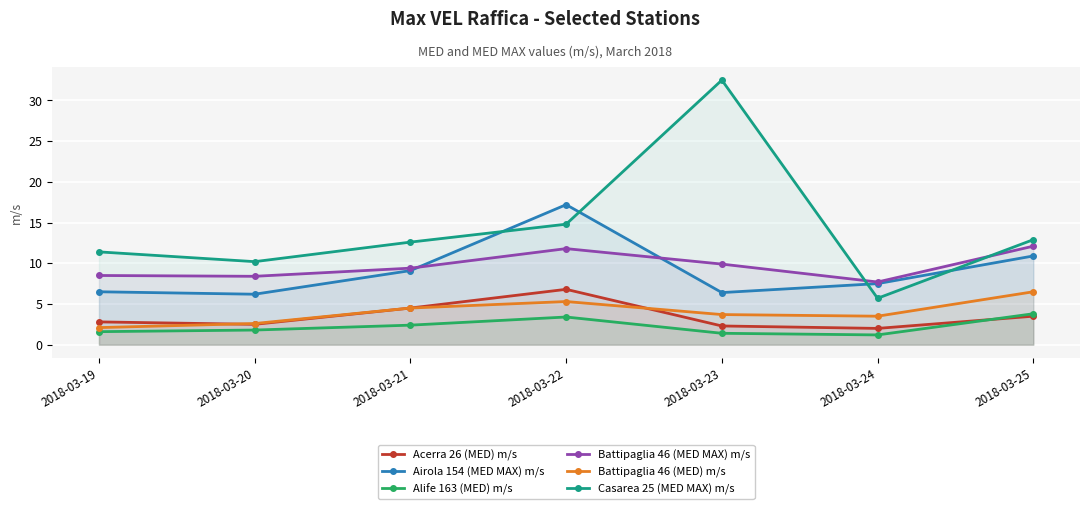

True or false: Battipaglia 46 (MED) m/s and Casarea 25 (MED MAX) m/s intersect in this chart.

False